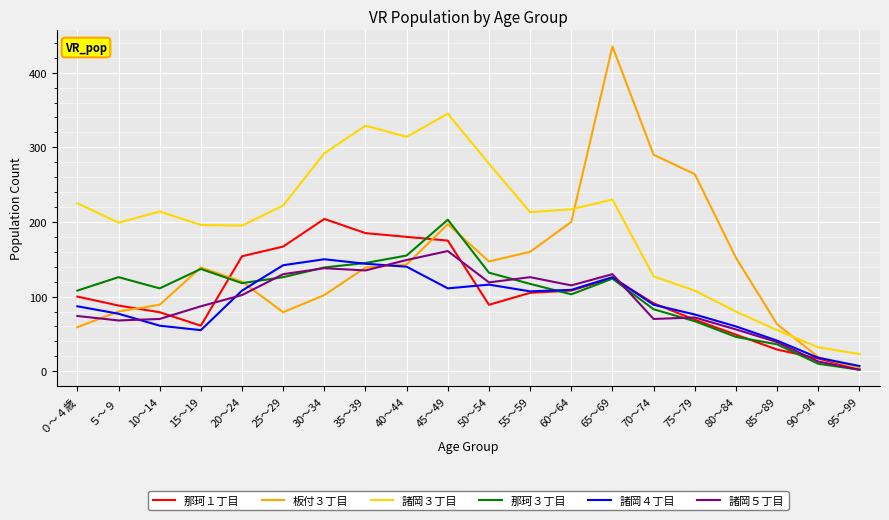

True or false: 那珂３丁目 has a value of 337 at 45～49.

False